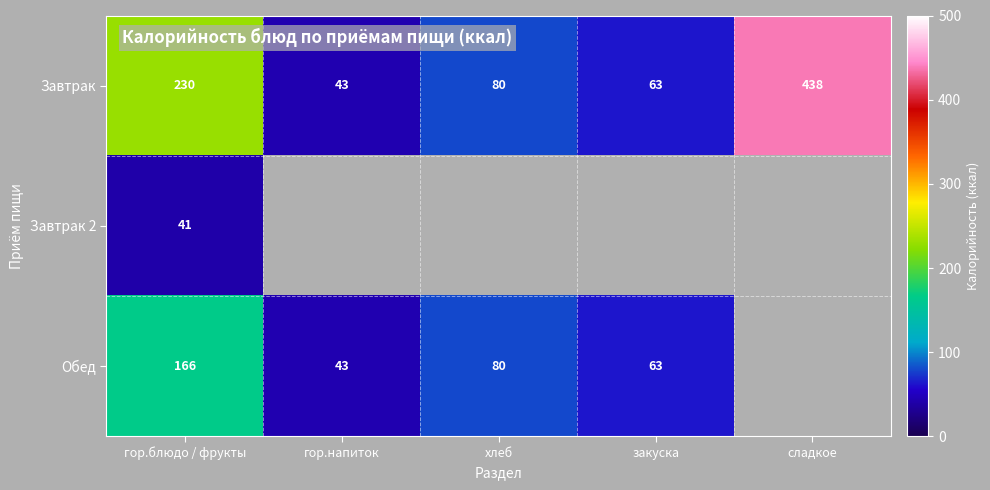

The Завтрак series shows 33.4 at закуска. True or false?

False